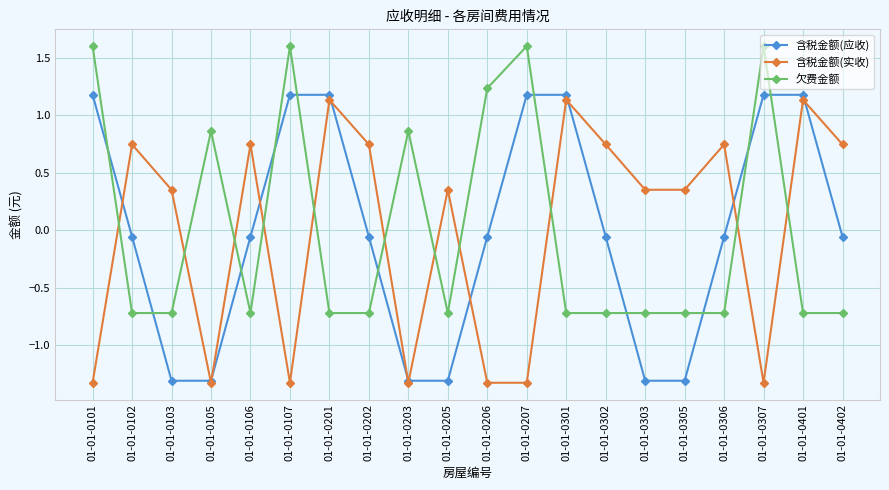

What is the spread (max minus min) of values at 01-01-0303?

1.7